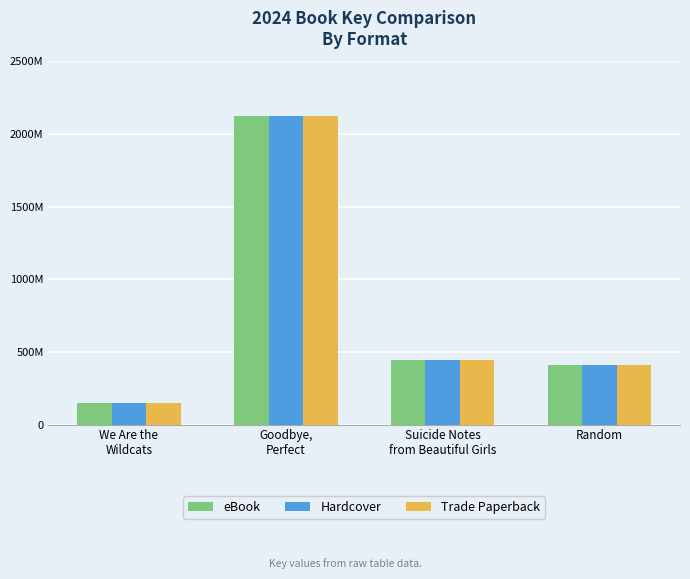

At which category is the sum across all series the highest?

Goodbye,
Perfect